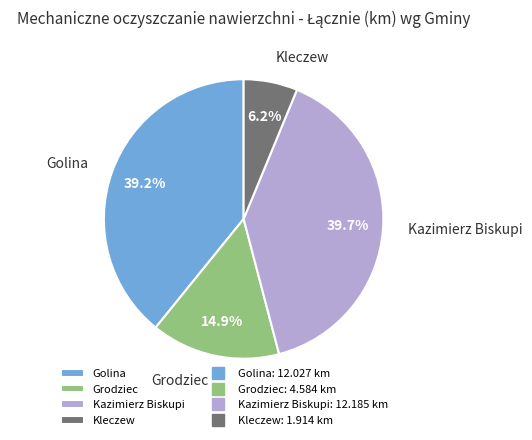

Combined, do Kleczew and Golina account for over 50%?

No